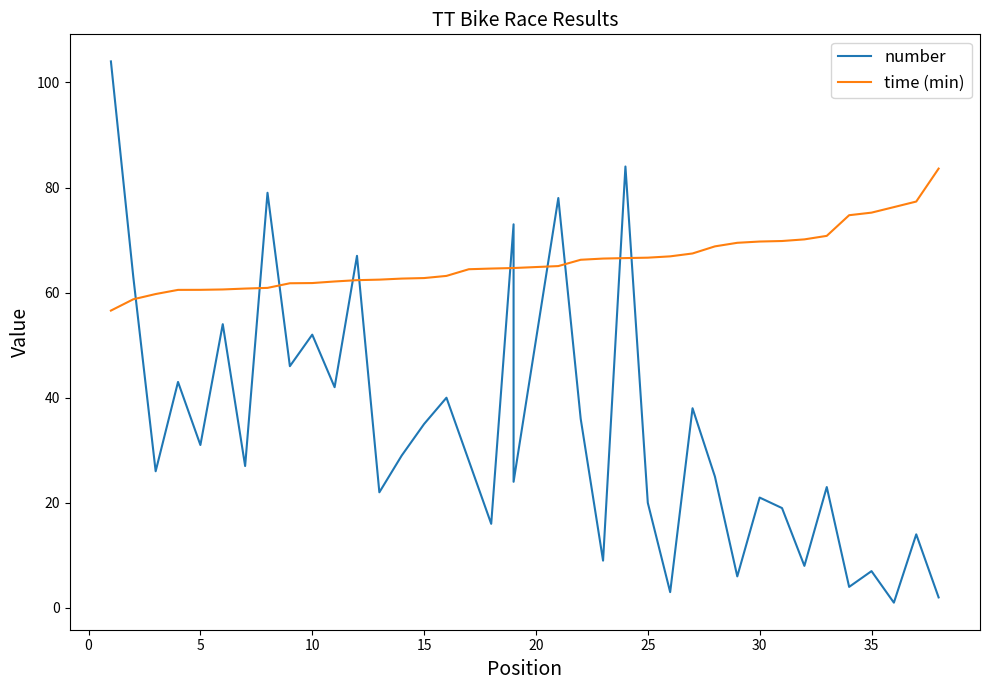

What are all the series names shown in the legend?

number, time (min)